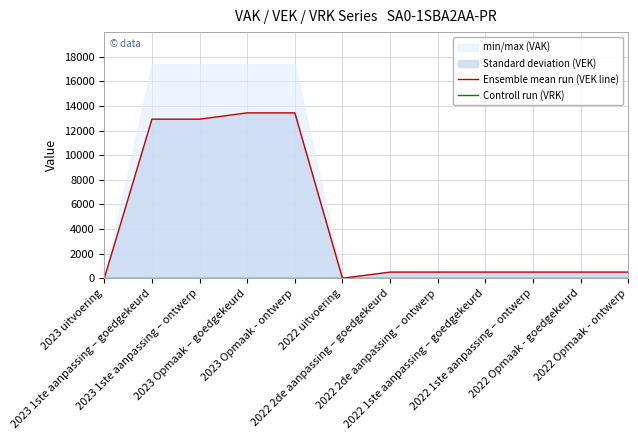

At how many categories does at least one series exceed 12711?

4